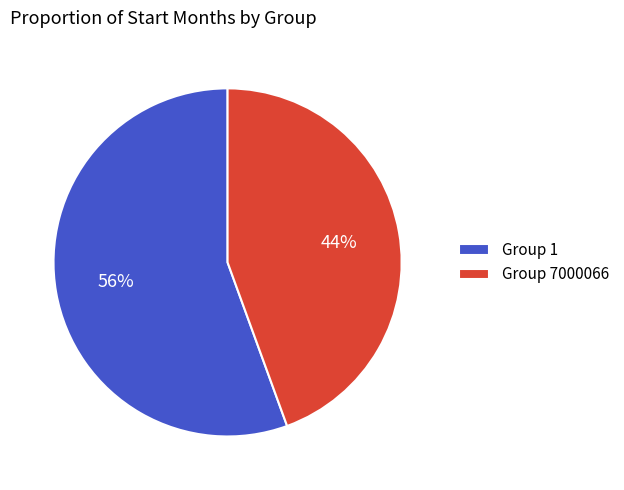

To the nearest percent, what percentage of the pie is Group 1?

56%